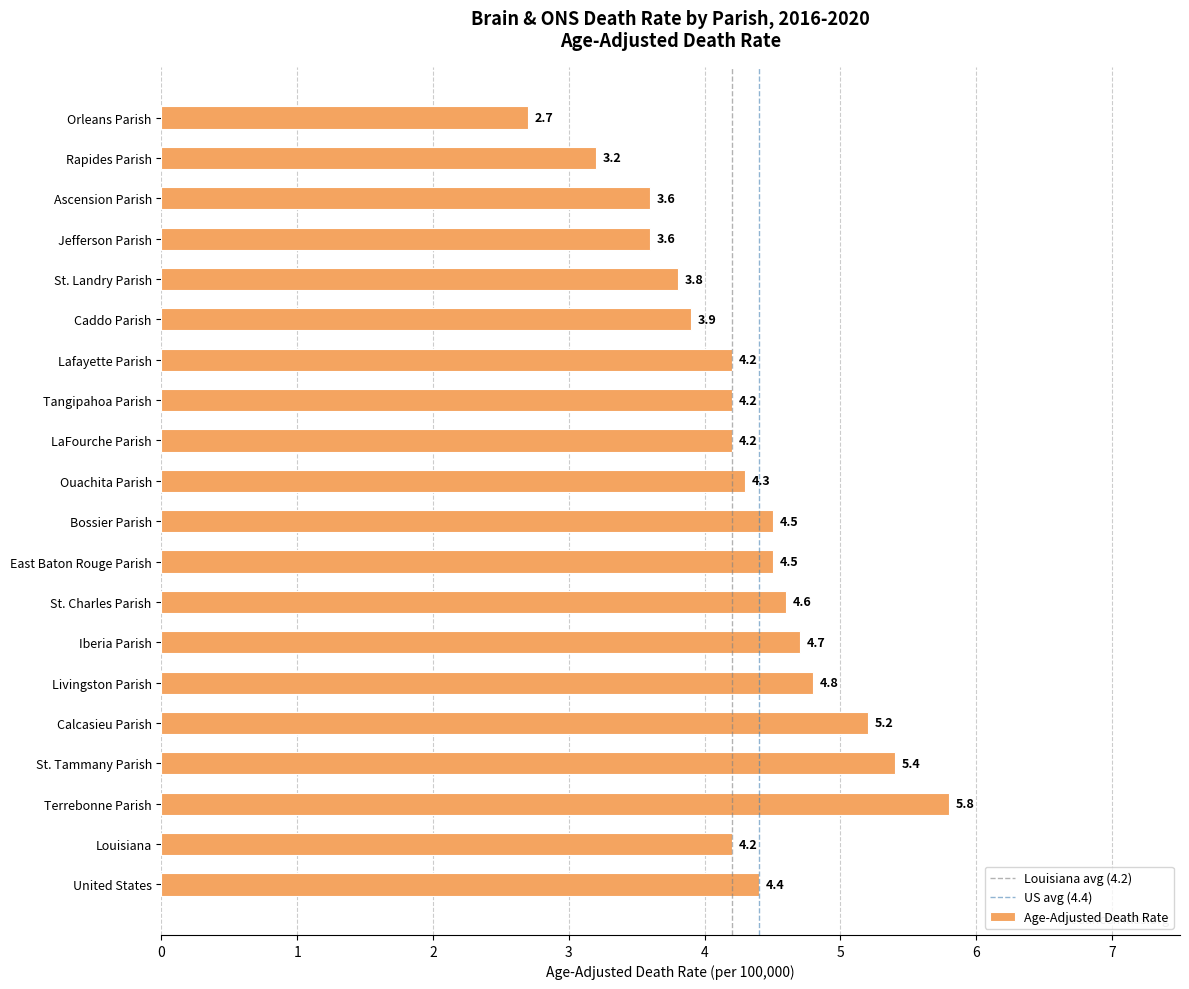

What value does the data have at Iberia Parish?

4.7